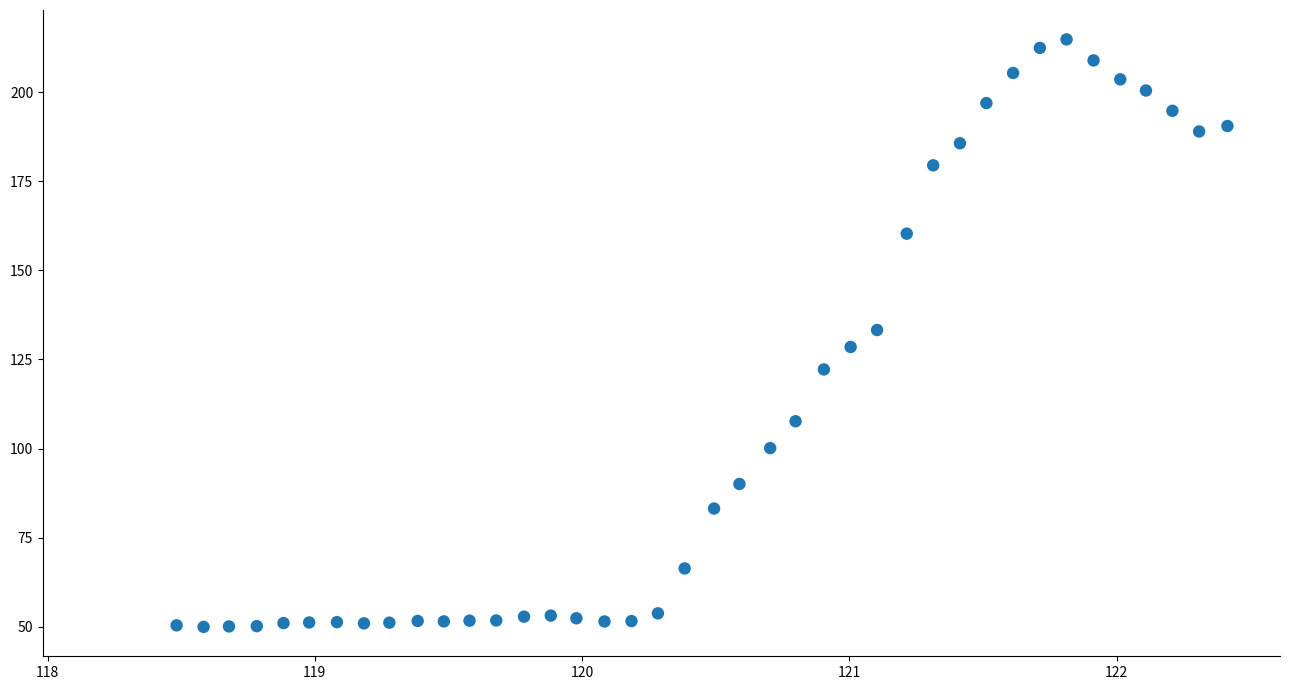

What is the range of Y values (max minus min)?

165.0